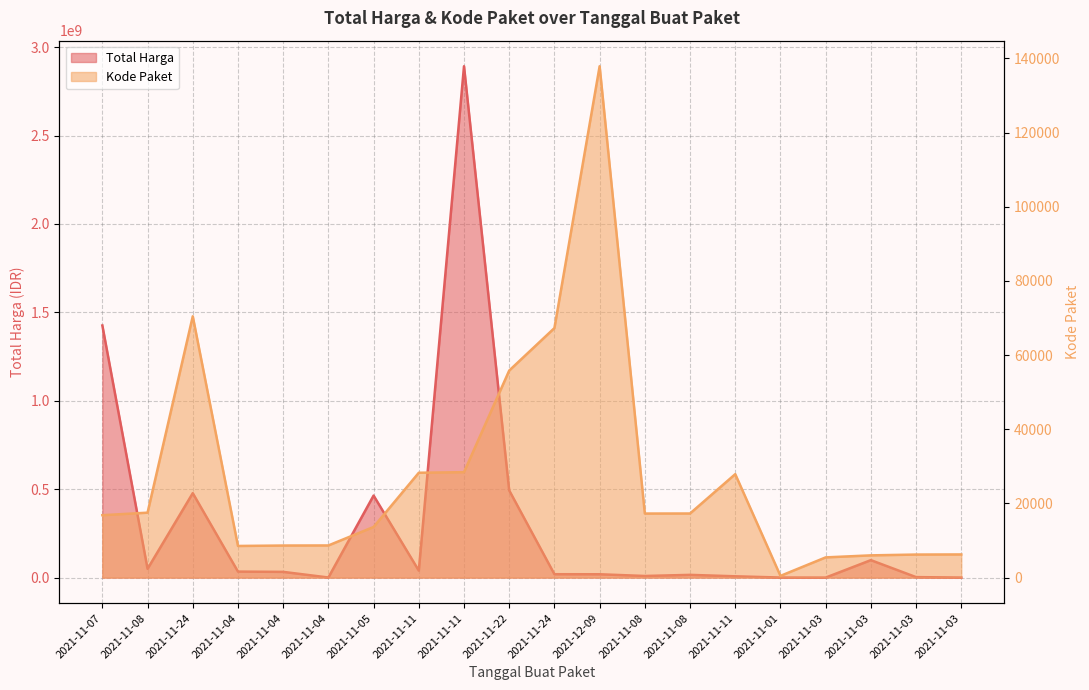

Where is Total Harga (M) nearest to the value 1446100000?

2021-11-07